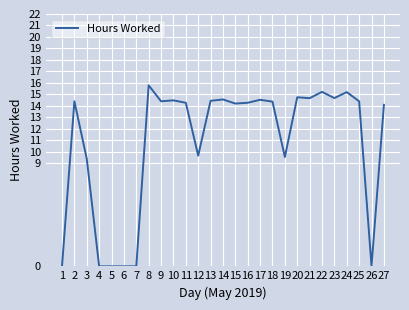

How many series are shown in this chart?

1